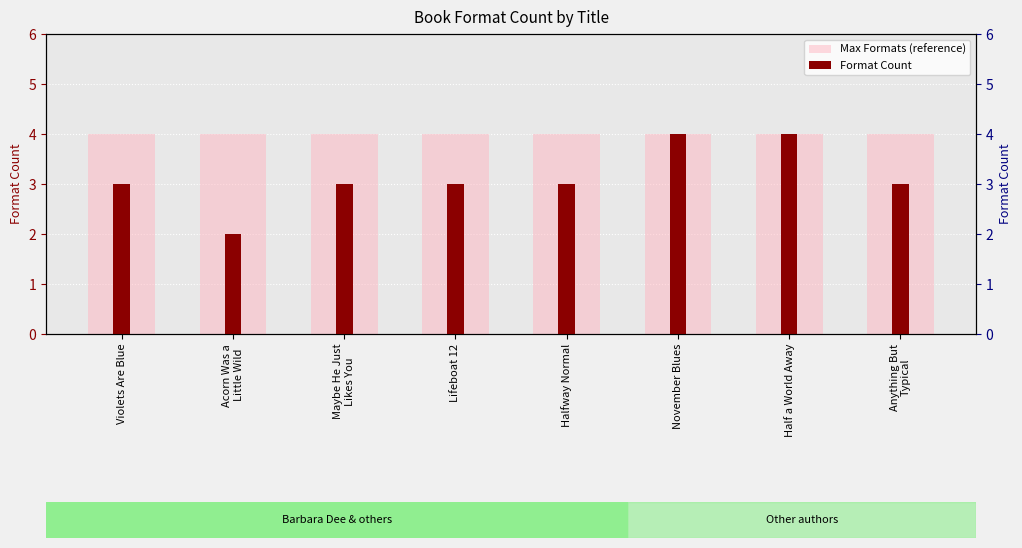

How many data points in Format Count are above 3?

2